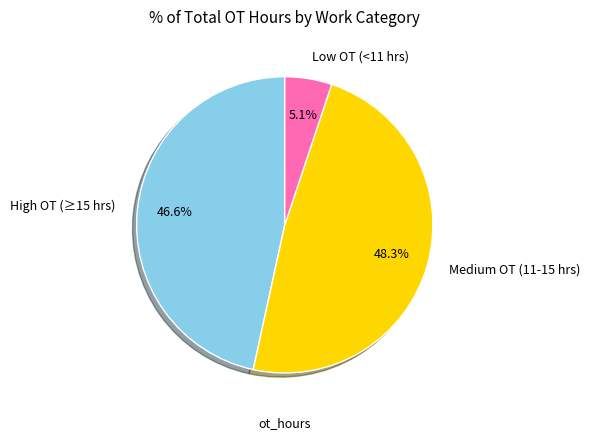

Which has a higher value, Low OT (<11 hrs) or High OT (≥15 hrs)?

High OT (≥15 hrs)